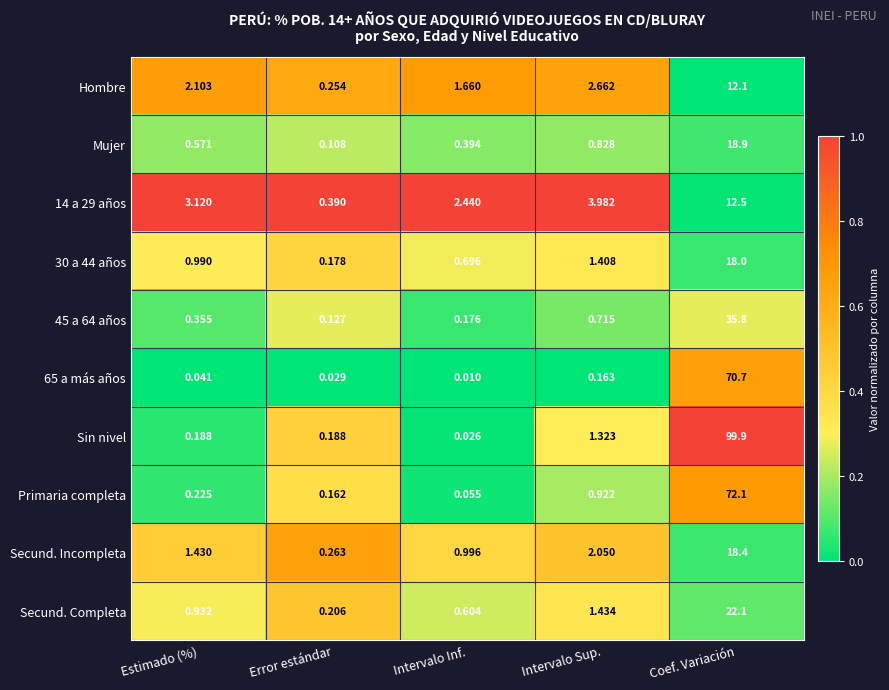

Which series changed the most between Intervalo Sup. and Coef. Variación?

Sin nivel